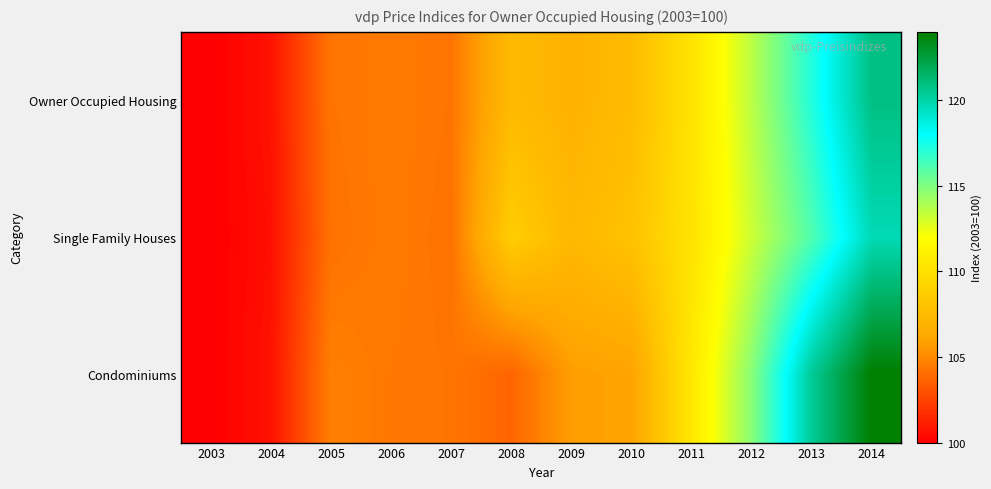

Which has a higher value, 2012 or 2003?

2012